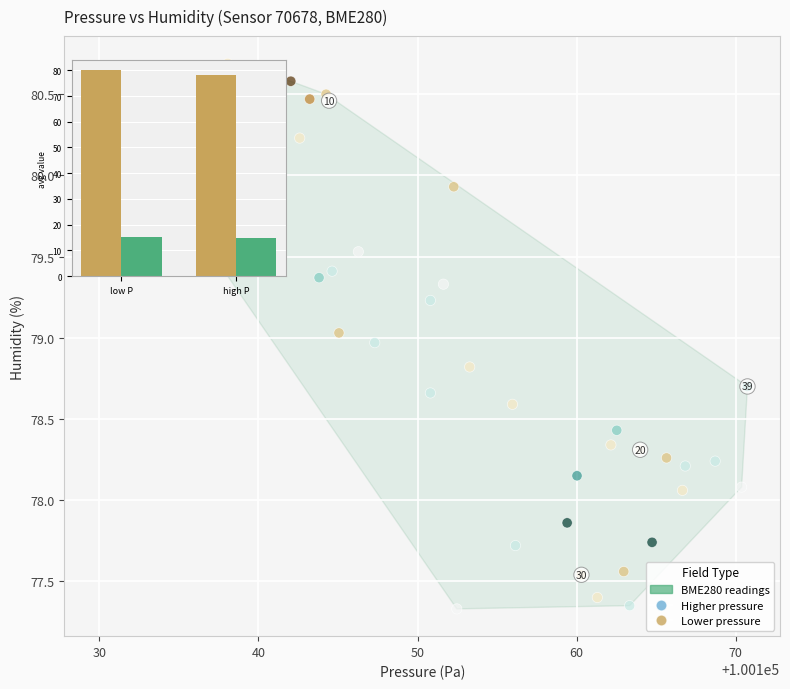

What is the range of Y values (max minus min)?

3.4